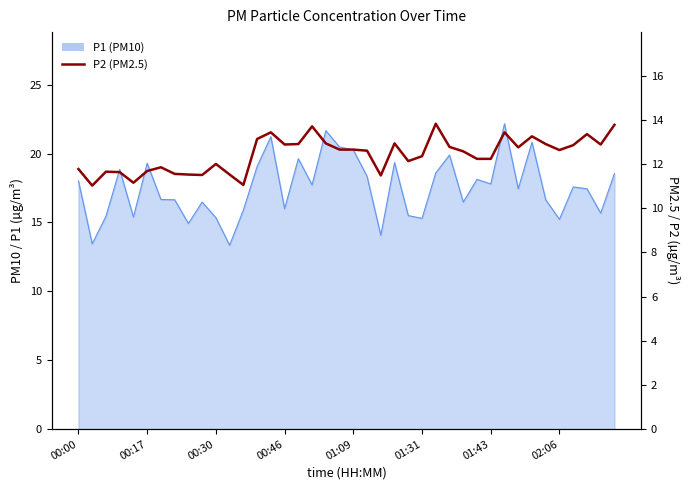

Count the number of categories in the chart.

40